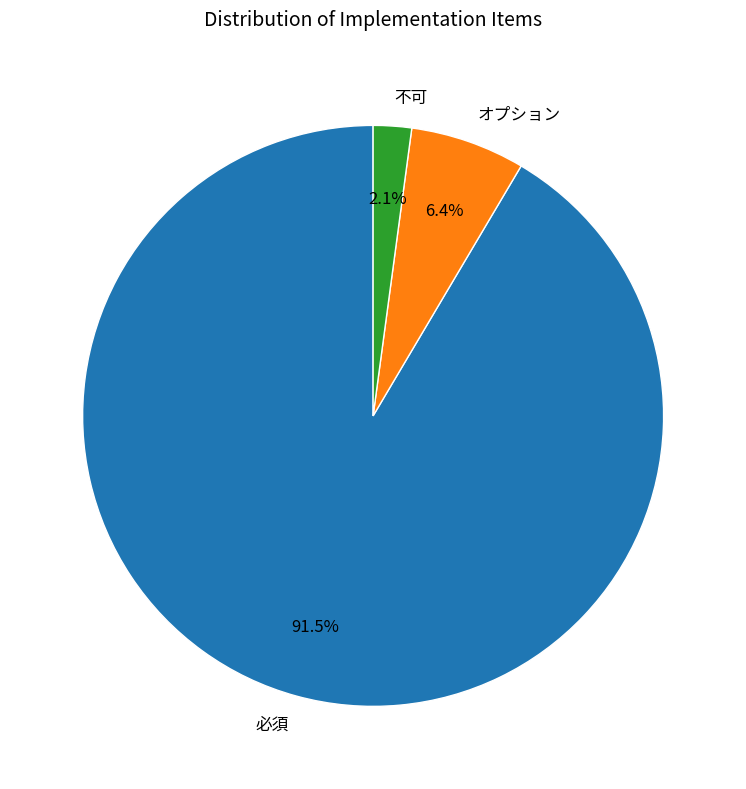

Approximately how many times larger is the value at 不可 compared to オプション?

0.3